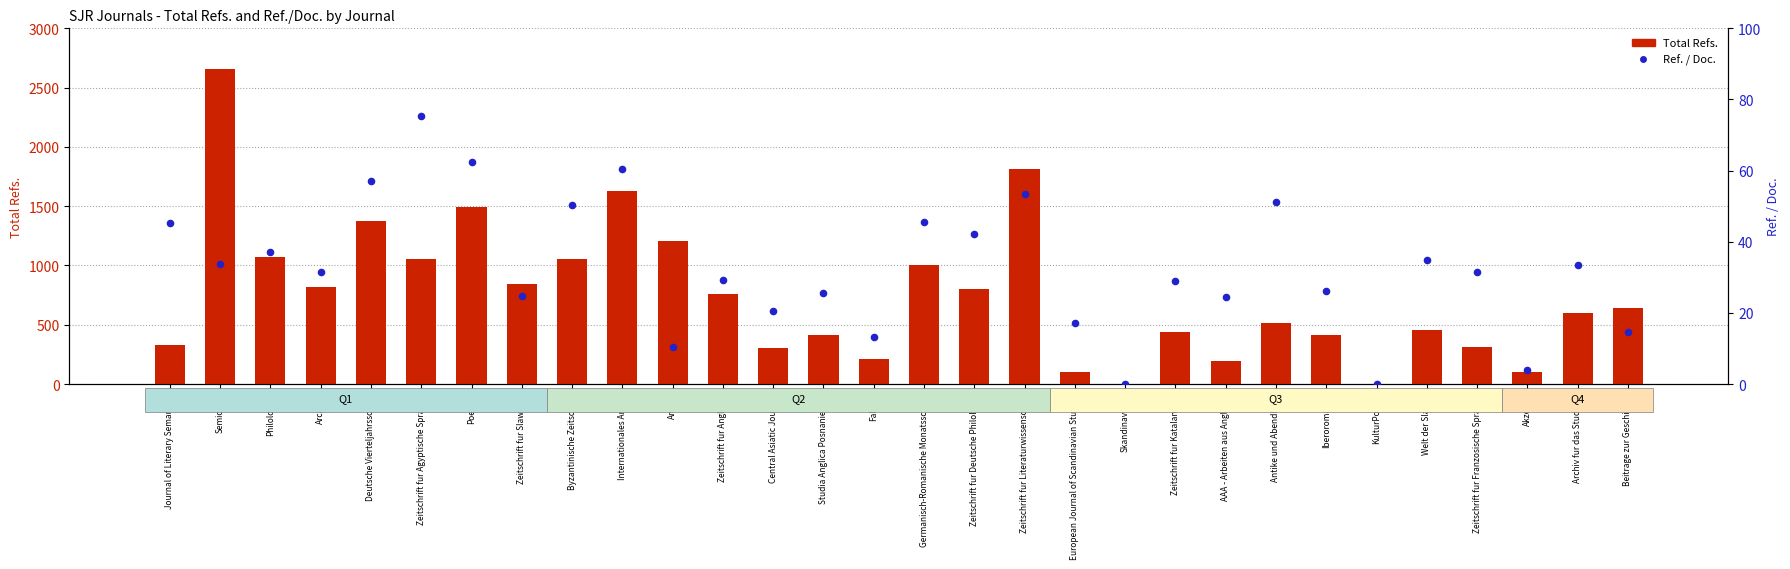

At which category is the sum across all series the highest?

Semiotica